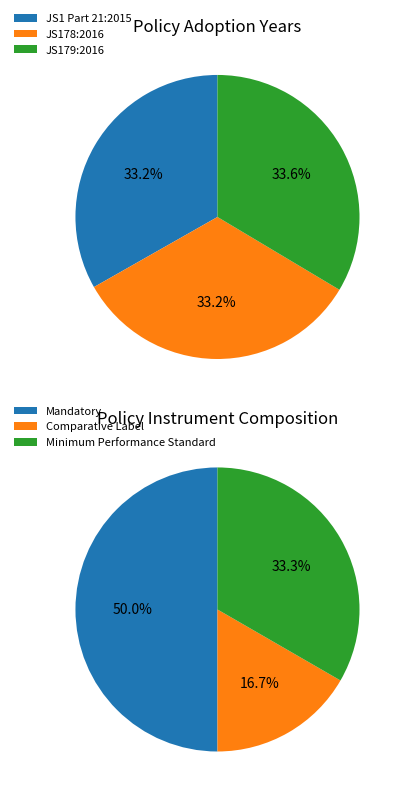

How many segments does this pie chart have?

3